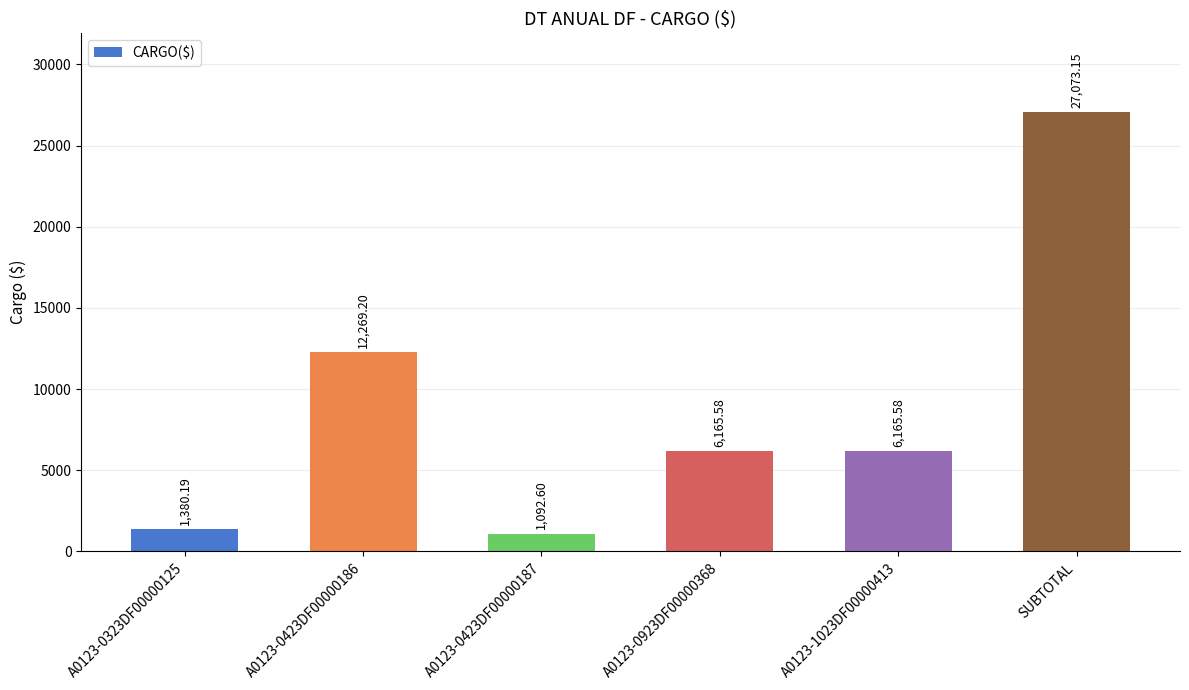

What is the label of the 4th bar from the right?

A0123-0423DF00000187